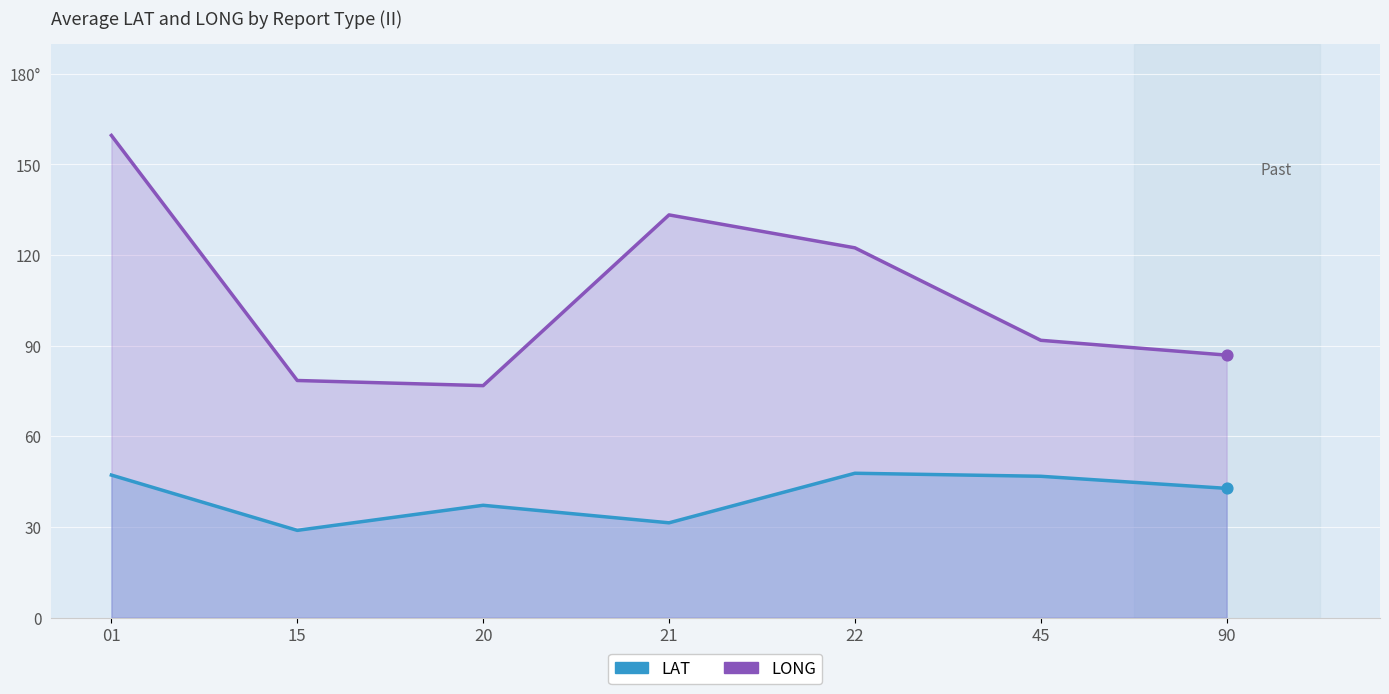

At which category is the sum across all series the highest?

01